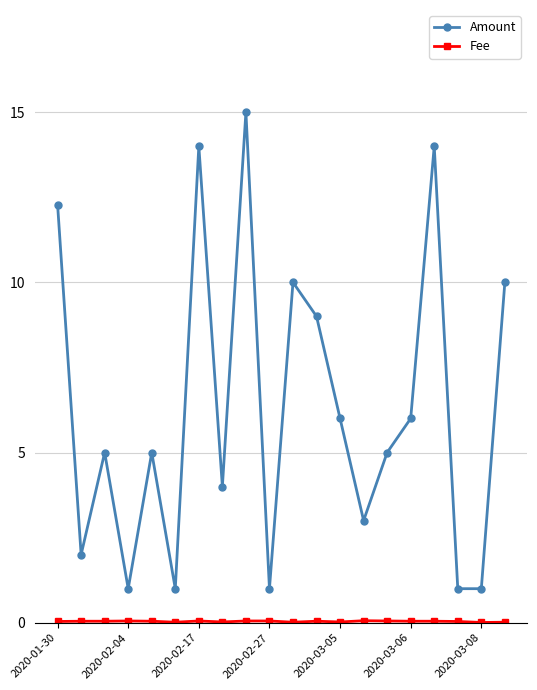

Which series has the largest total across all categories?

Amount